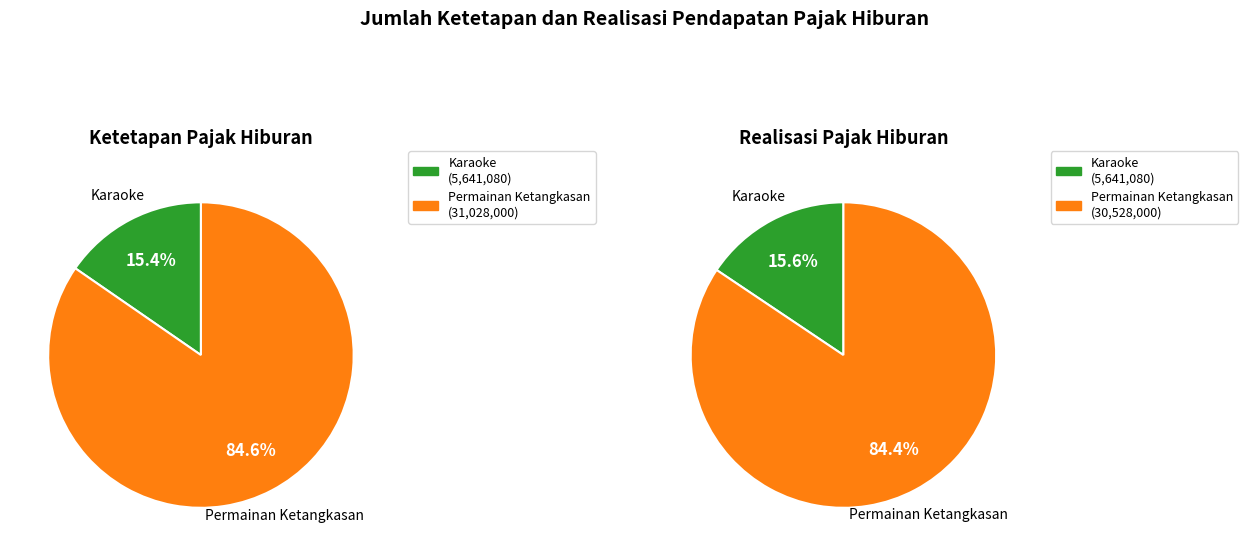

What percentage is NOT represented by Permainan Ketangkasan?

15.6%